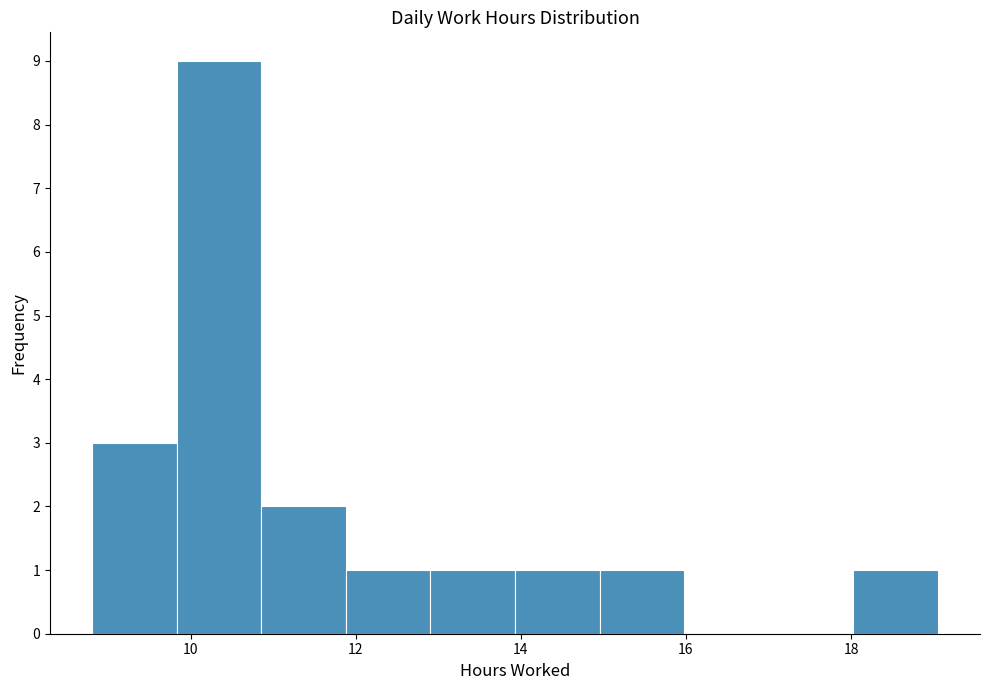

Reading left to right, transcribe this chart: for each bar, give the range it covers on the x-axis and its height. Neither the bar edges nor the heights are printed on the chart, so give them approximately, as read against the axes.

8.8 to 9.8: 3
9.8 to 10.8: 9
10.8 to 11.8: 2
11.8 to 13.0: 1
13.0 to 14.0: 1
14.0 to 15.0: 1
15.0 to 16.0: 1
16.0 to 17.0: 0
17.0 to 18.0: 0
18.0 to 19.0: 1